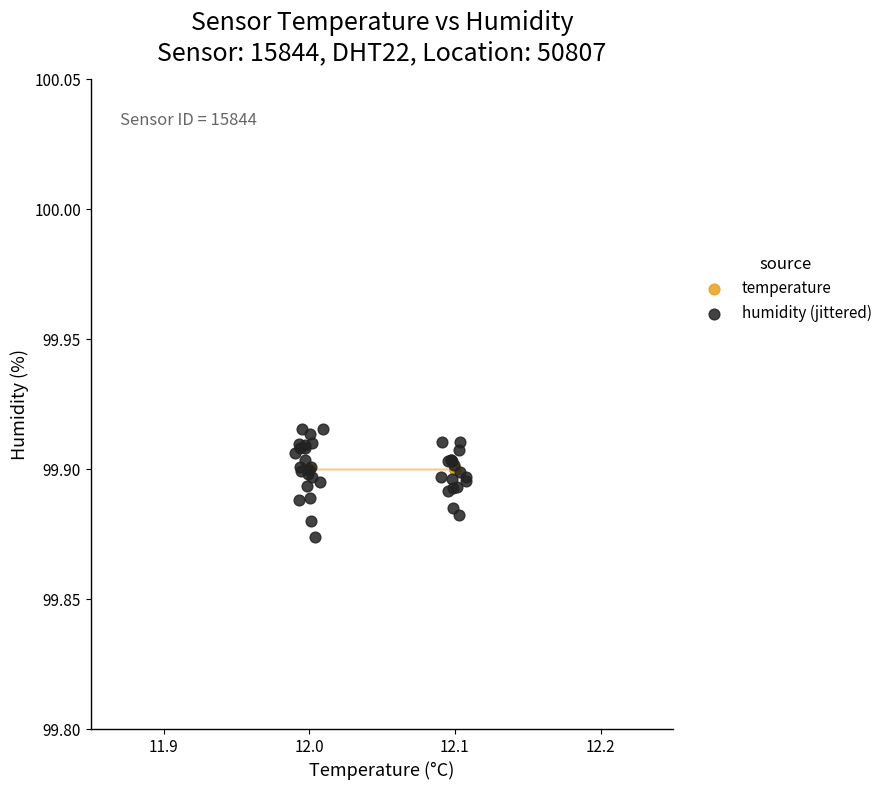

Which series contains the highest Y value?

humidity (jittered)